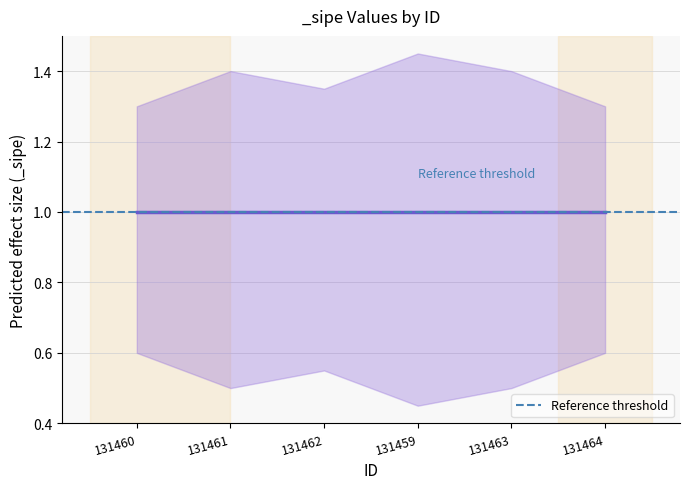

What is the approximate value of _sipe_upper at 131459?

1.4